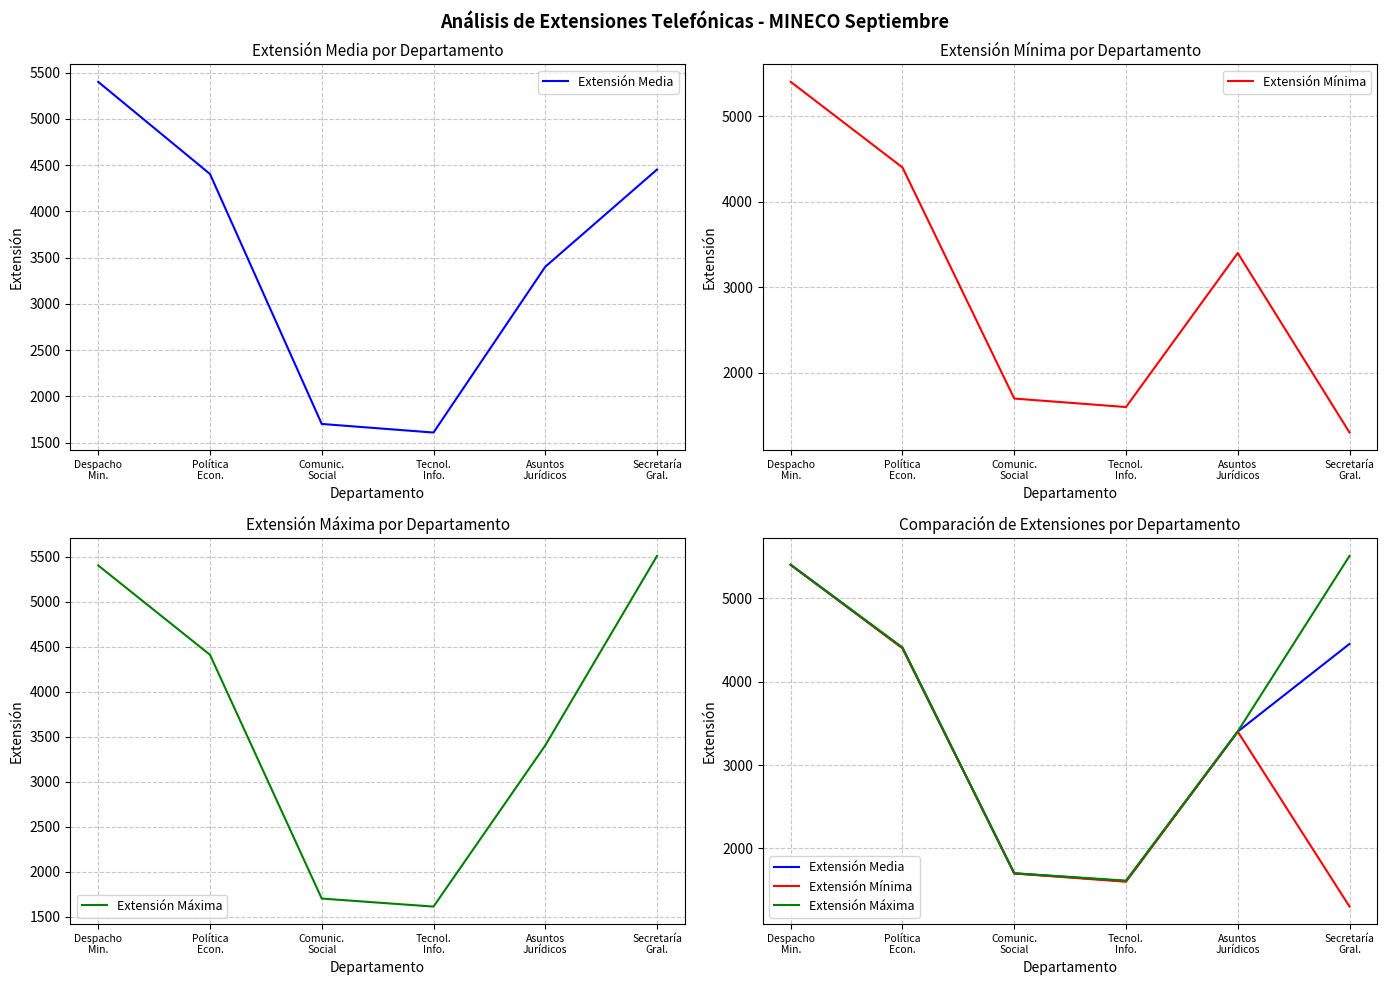

How many data points does each series have?

6